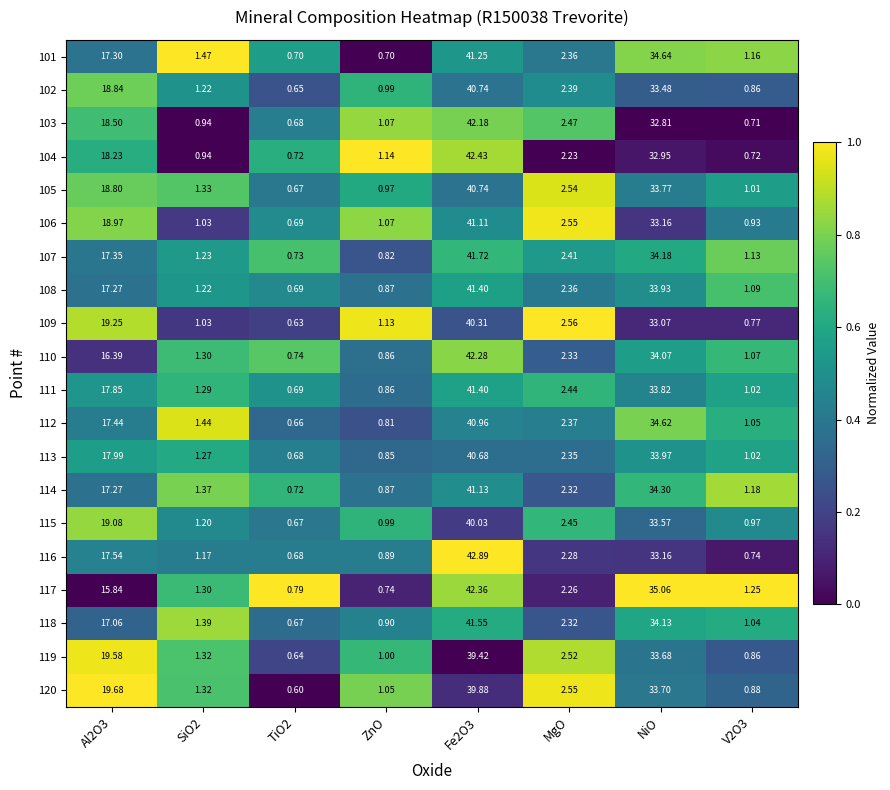

Which series has the largest total across all categories?

105